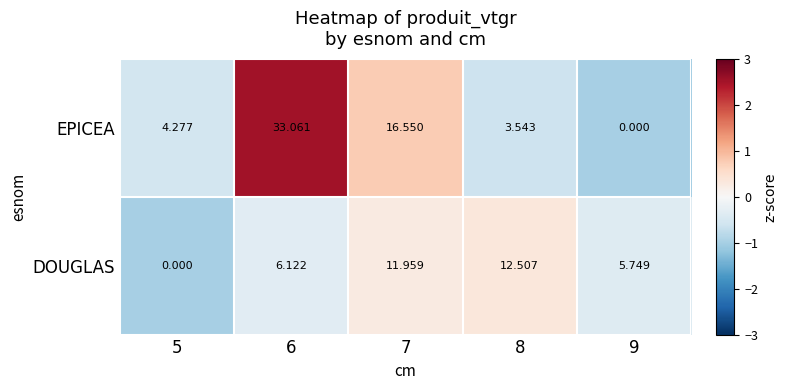

Which category has the highest value across all series?

6